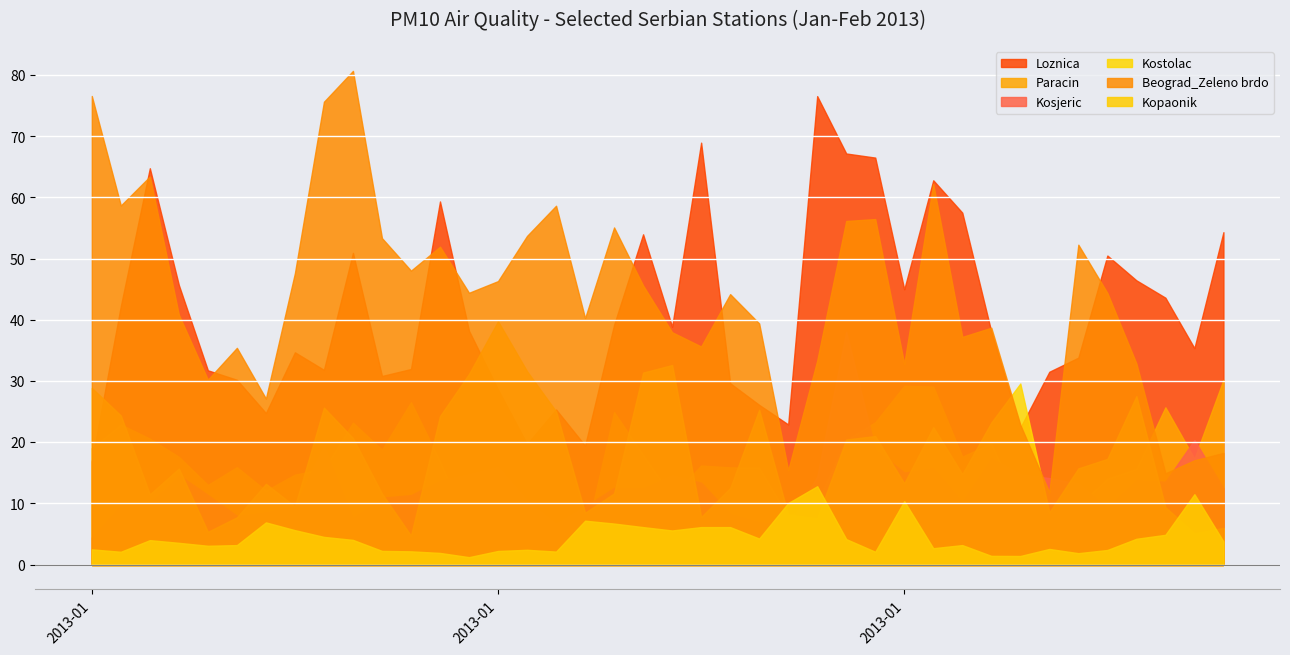

What is the lowest value of the Loznica series?

16.8